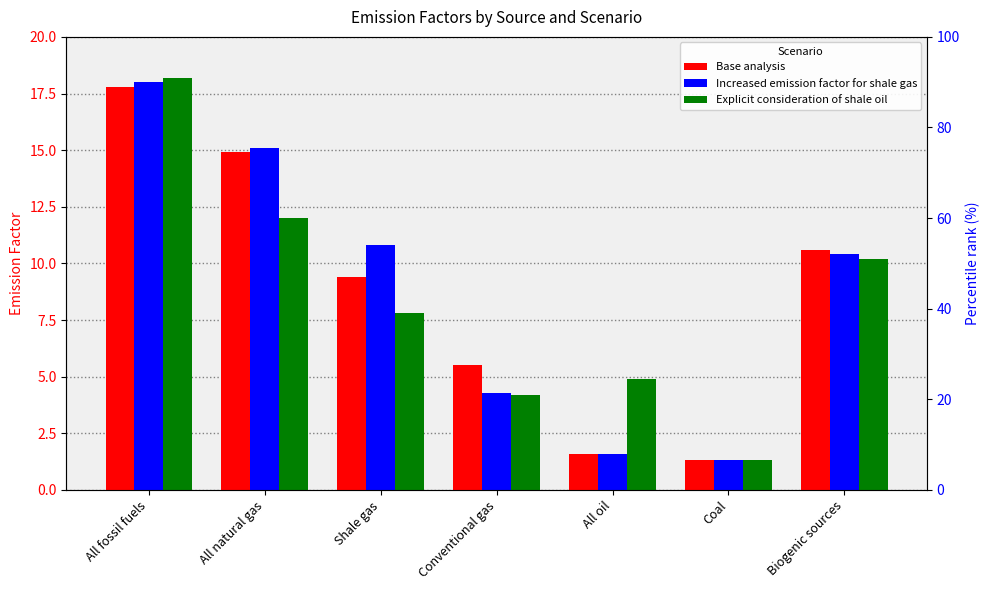

At which category is the sum across all series the highest?

All fossil fuels